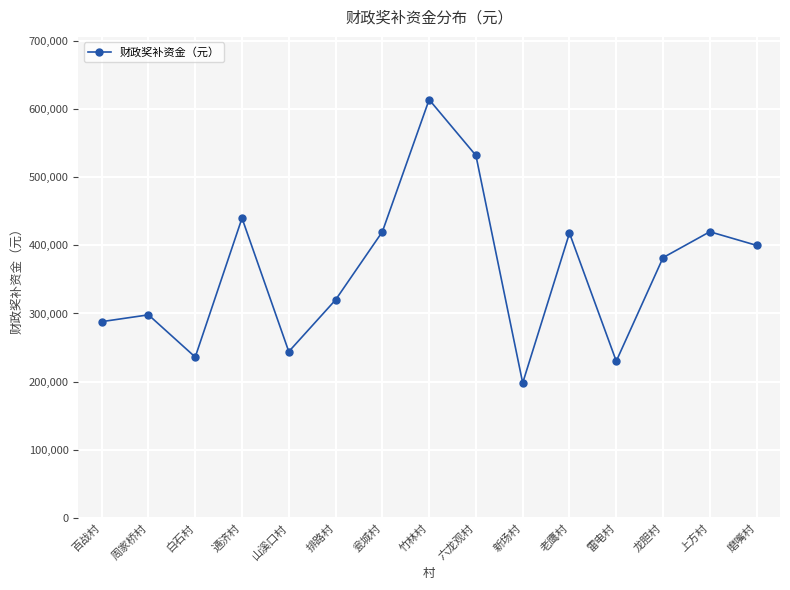

The value at 雷电村 is 316076. True or false?

False